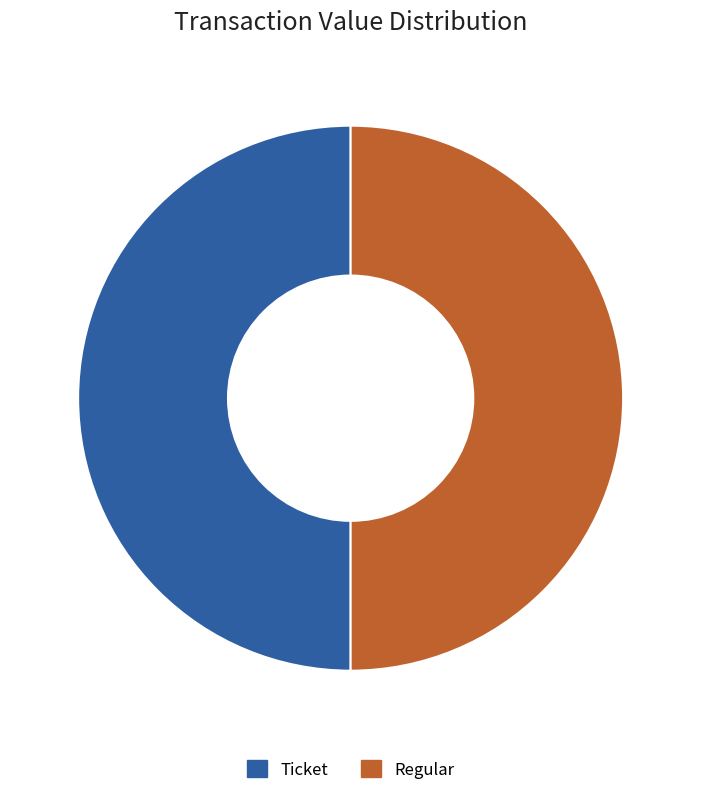

Approximately how many times larger is the value at Ticket compared to Regular?

1.0